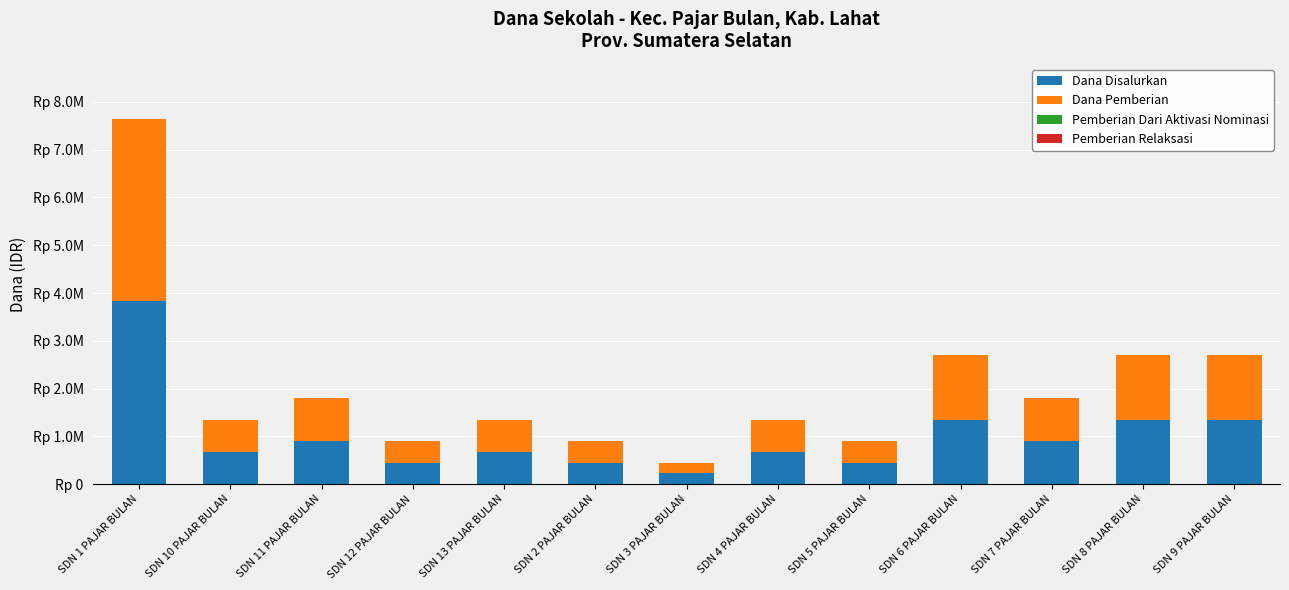

What is the approximate value of Dana Disalurkan at SDN 2 PAJAR BULAN?

450000